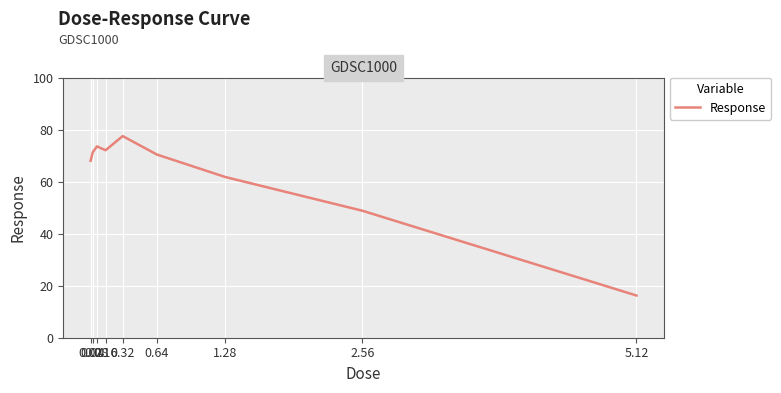

Reading left to right, transcribe all the data shown in this chart.

0.02=68.0	0.04=71.3	0.08=73.5	0.16=72.1	0.32=77.5	0.64=70.4	1.28=61.8	2.56=48.8	5.12=16.2